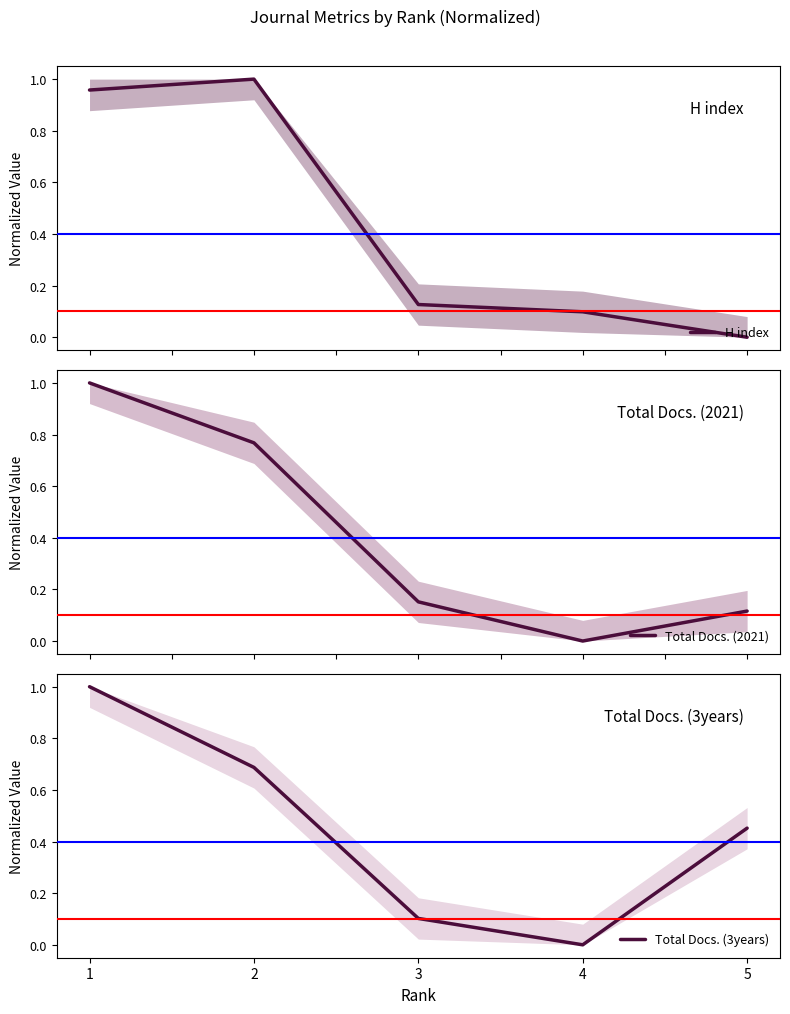

Reading right to left, extract all data points from this chart.

H index: 0.0	0.1	0.1	1.0	1.0
Total Docs. (2021): 0.1	0.0	0.2	0.8	1.0
Total Docs. (3years): 0.5	0.0	0.1	0.7	1.0